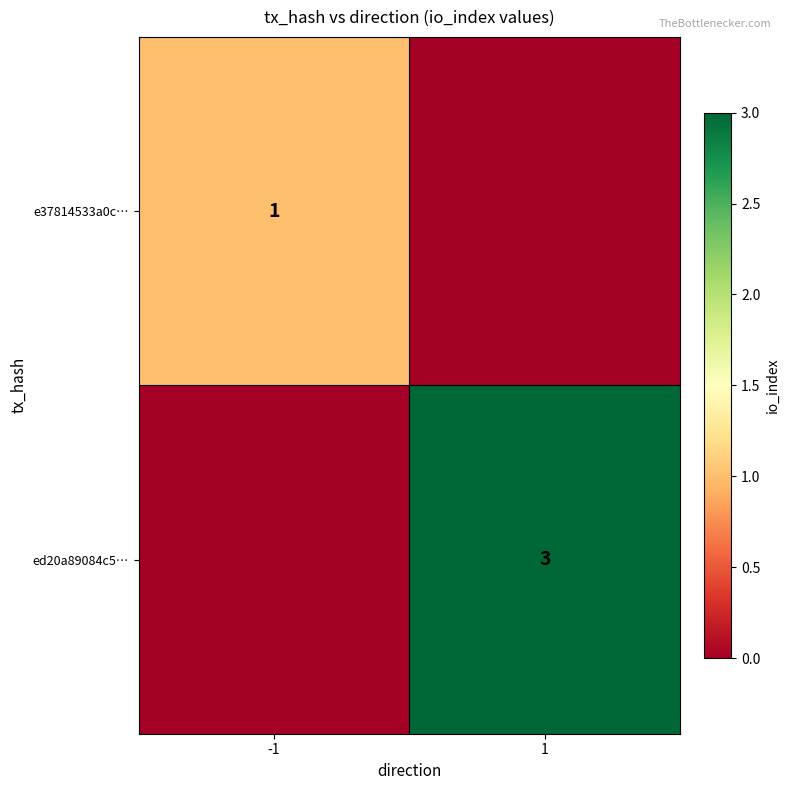

Is it true that ed20a89084c5… equals 2 at 1?

False